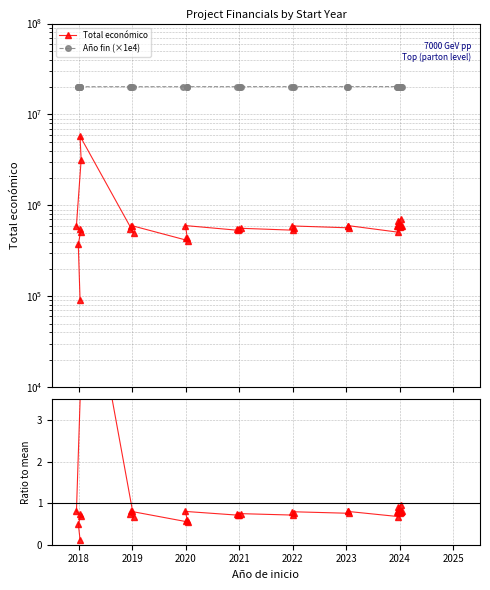

True or false: Año fin (×1e4) has more than 0 points higher than both neighbors.

False